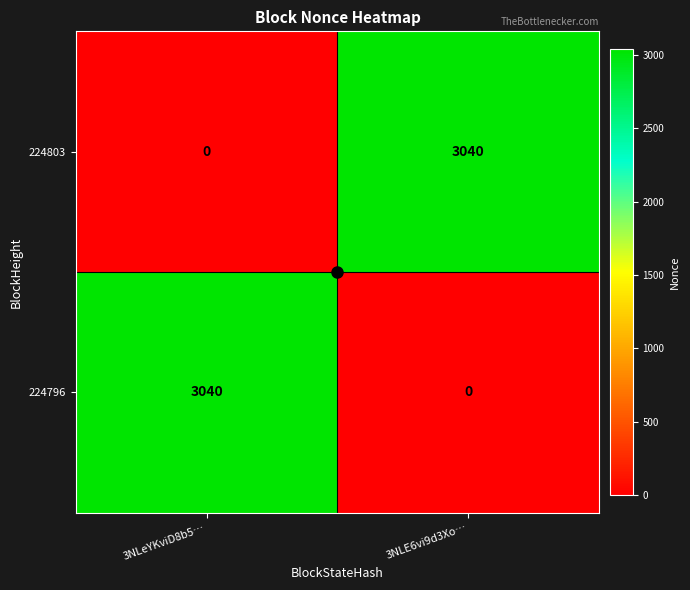

Rank the series at 3NLeYKviD8b5… from highest to lowest value.

224796, 224803